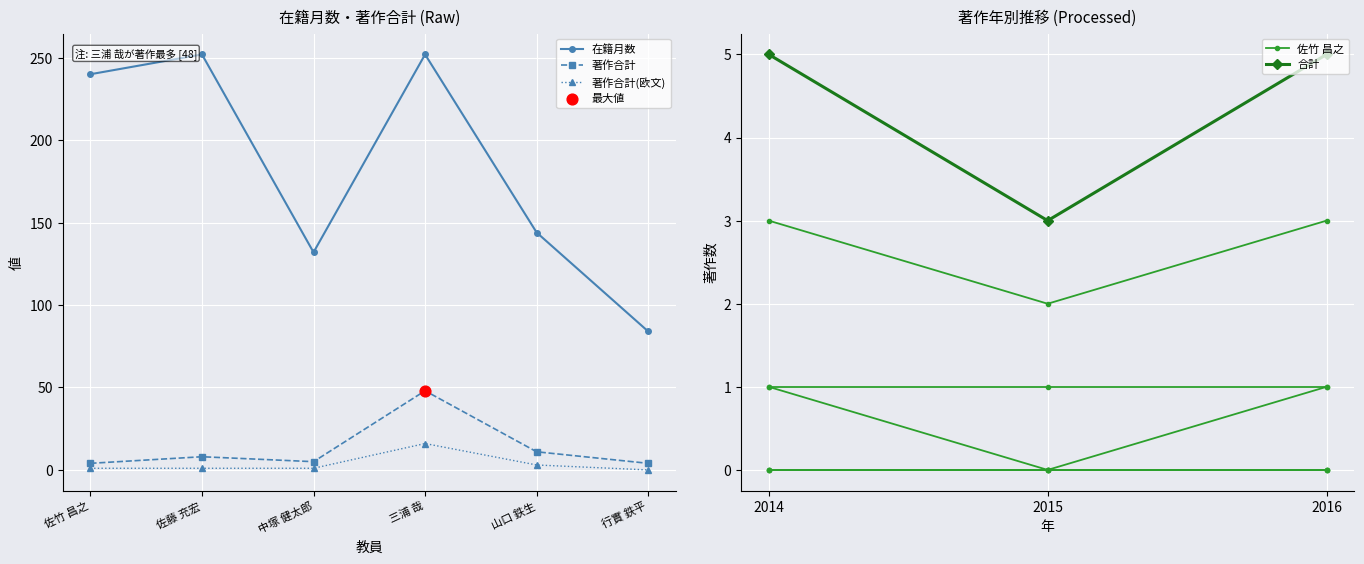

At which category is the sum across all series the highest?

三浦 哉